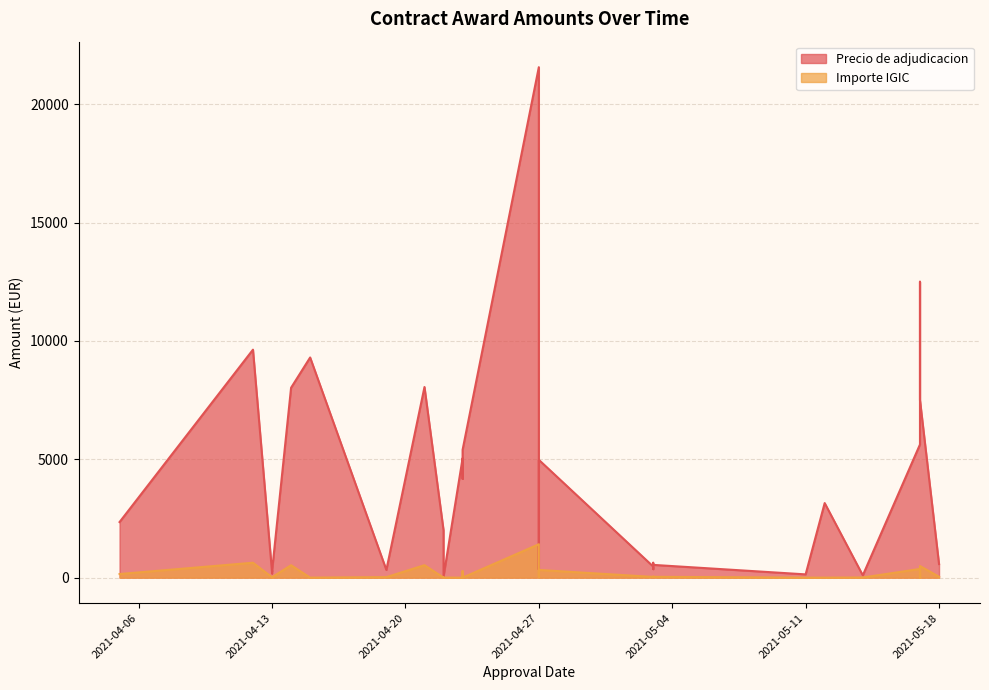

What is the label of the 30th point from the right?

2021-04-05